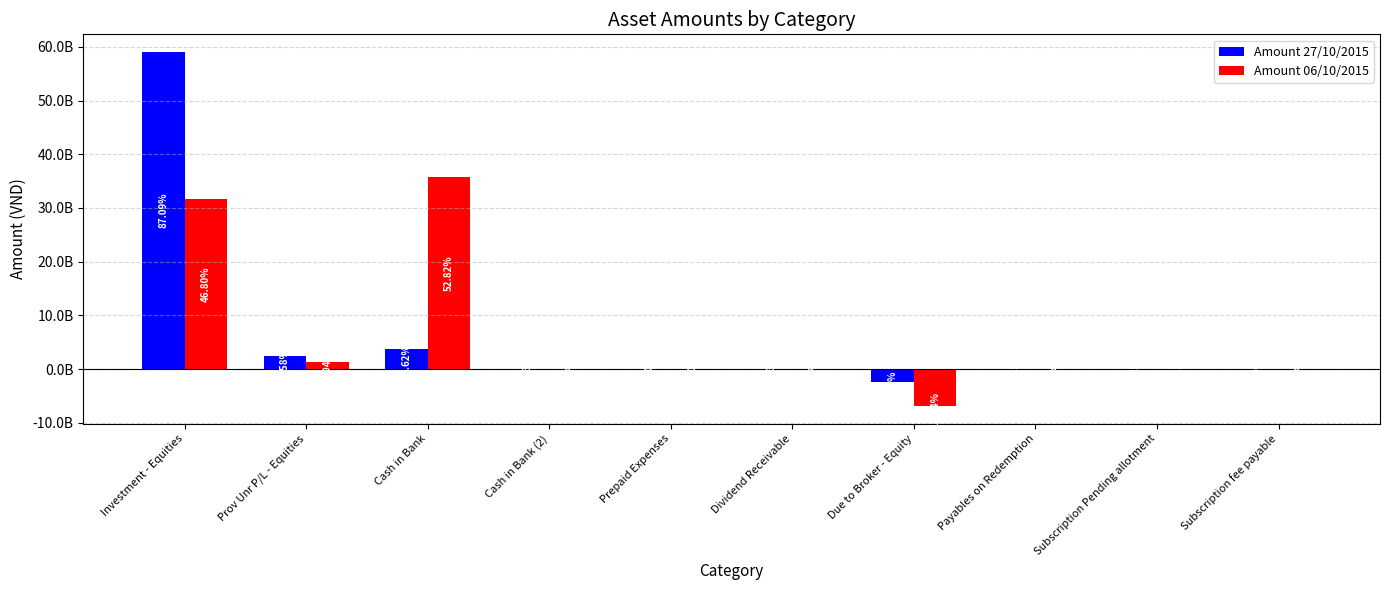

What is the label of the 3rd bar from the left?

Cash in Bank